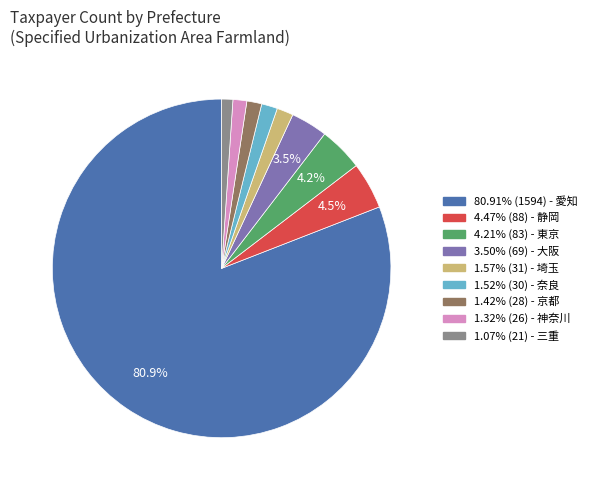

Is the sum of 1.57% (31) - 埼玉 and 4.47% (88) - 静岡 greater than half?

No